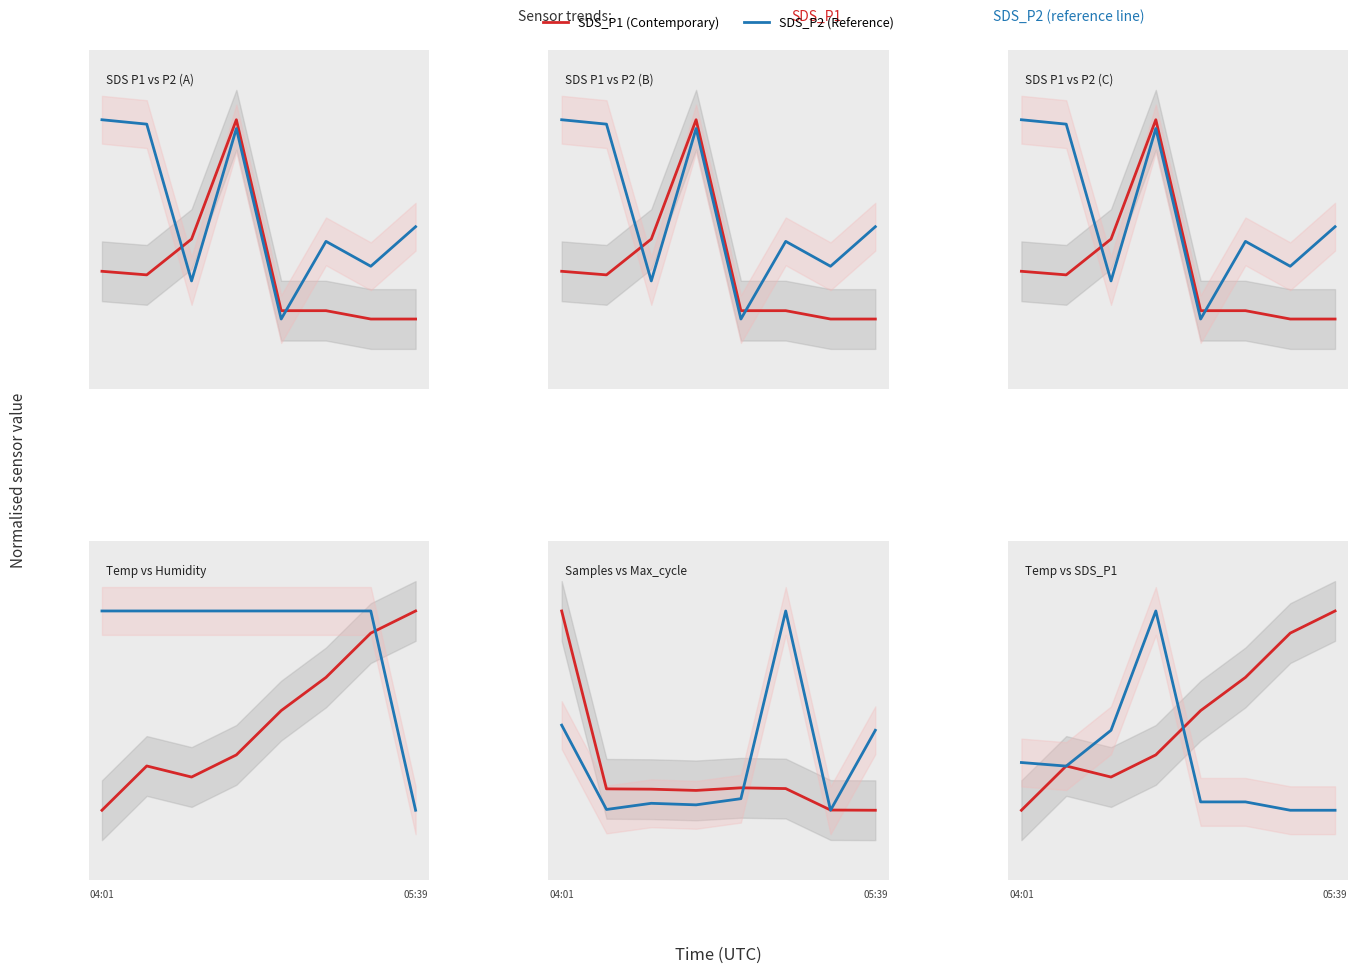

What is the sum of the Max_cycle values at 3 and 04:01?

0.5